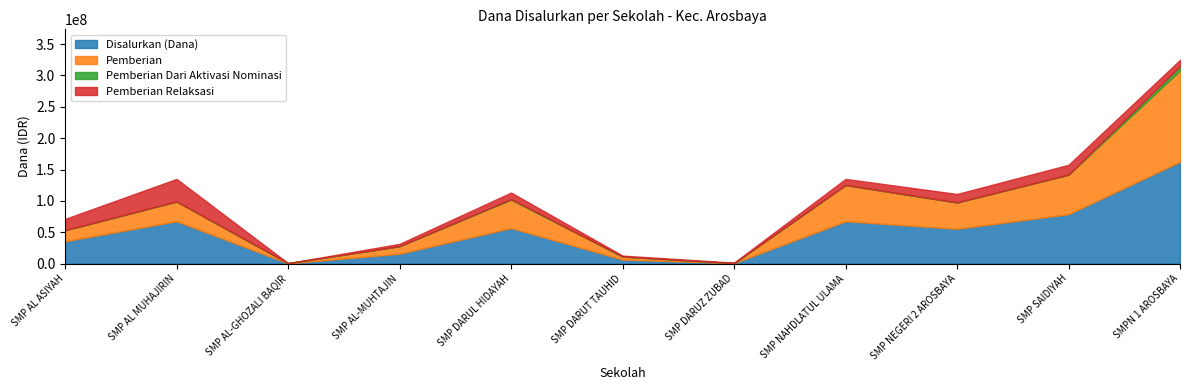

In Pemberian Dari Aktivasi Nominasi, how many points are higher than both neighbors (excluding endpoints)?

1